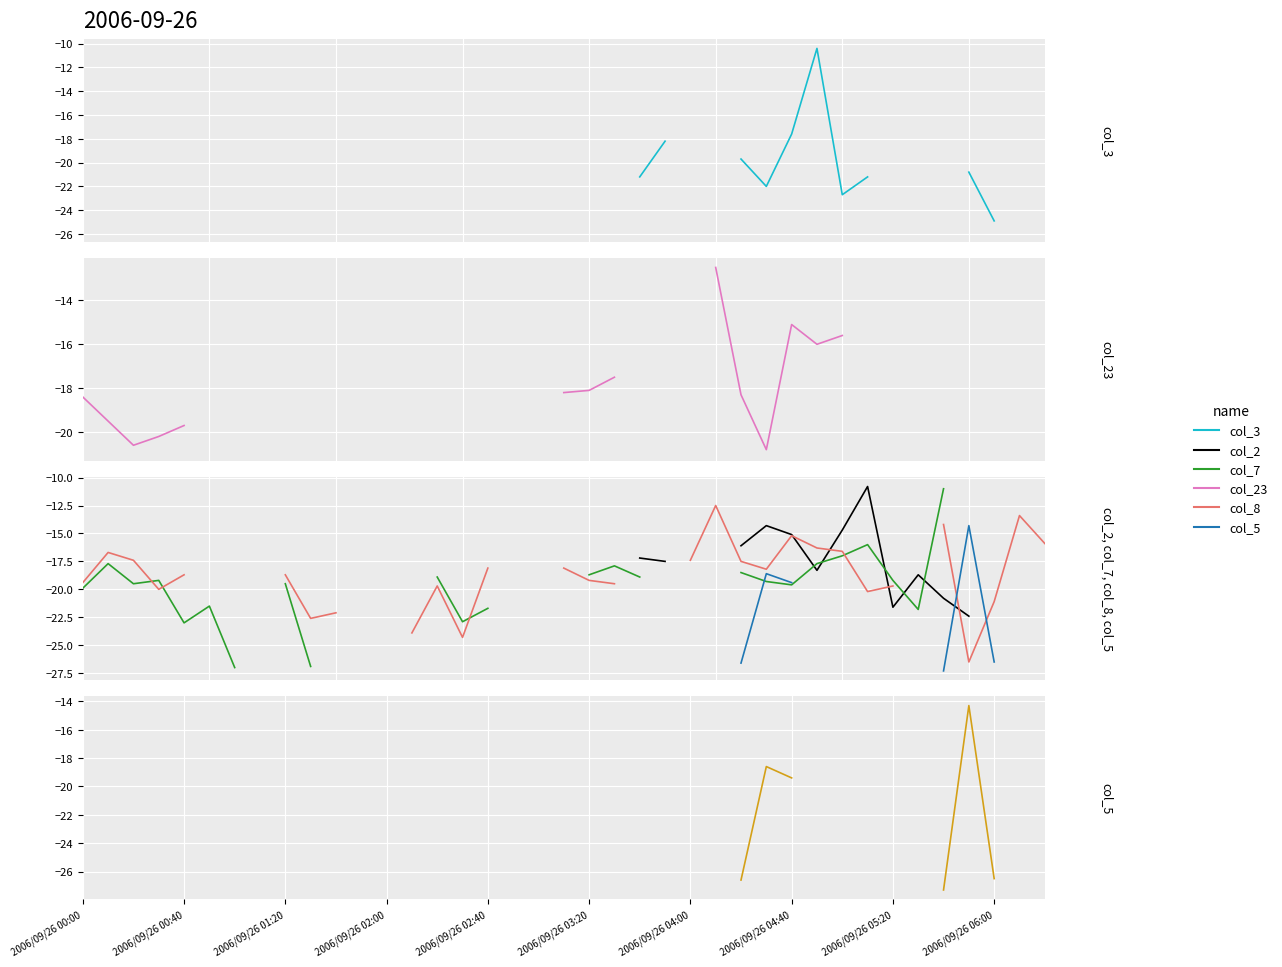

What is the lowest value of the col_23 series?

-20.9